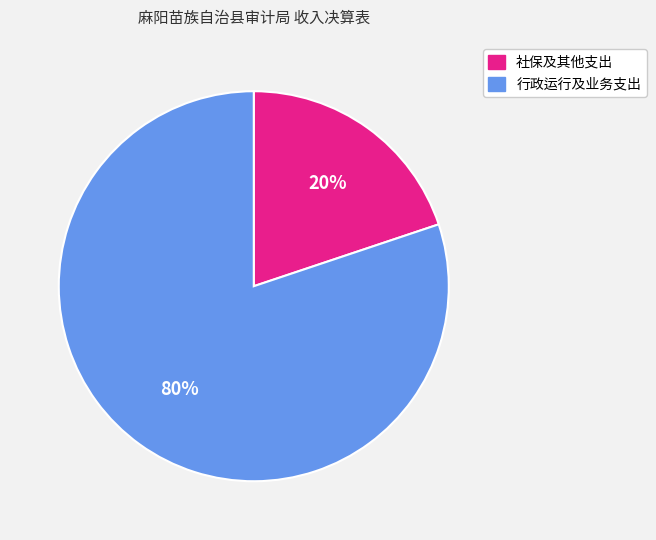

To the nearest percent, what is the average slice percentage?

50%